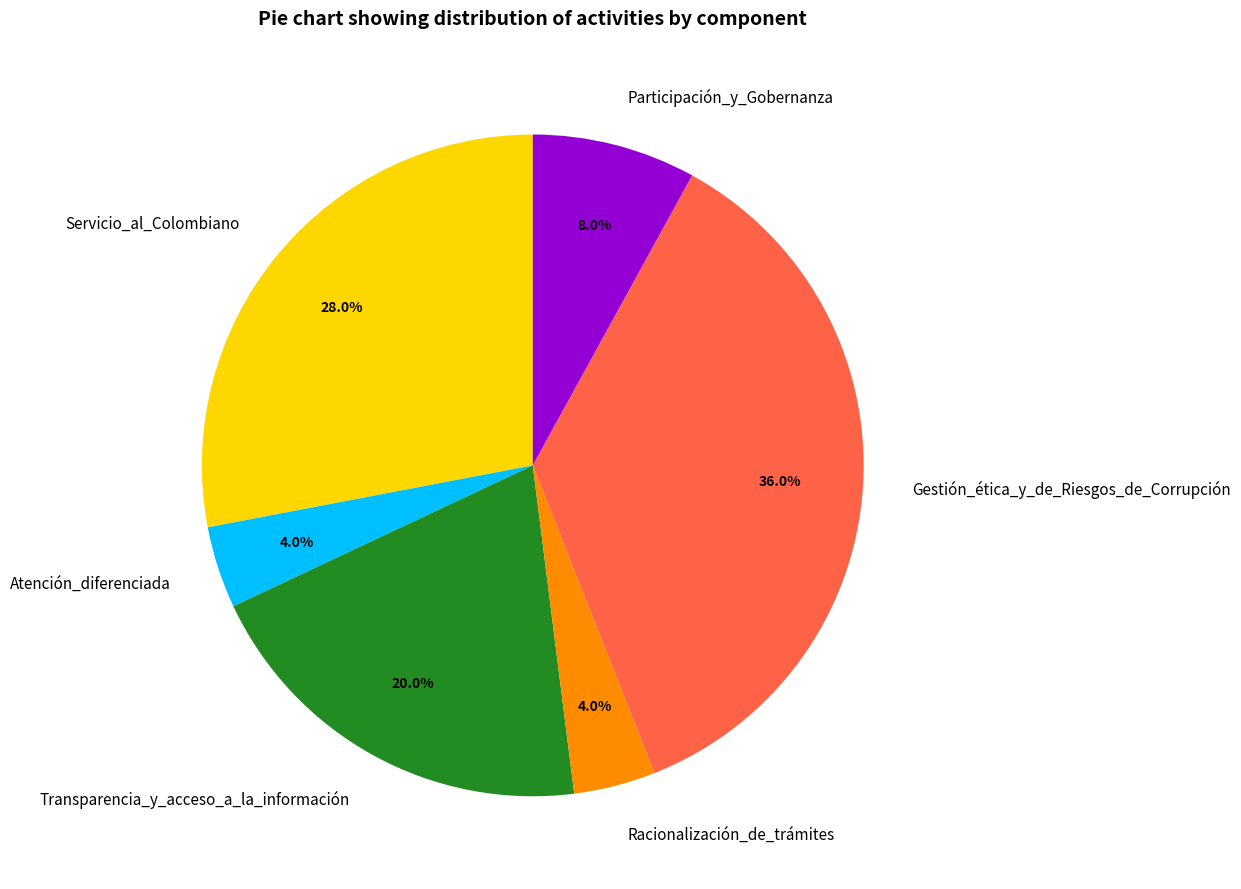

Is it true that Participación_y_Gobernanza is 8% of the pie?

True